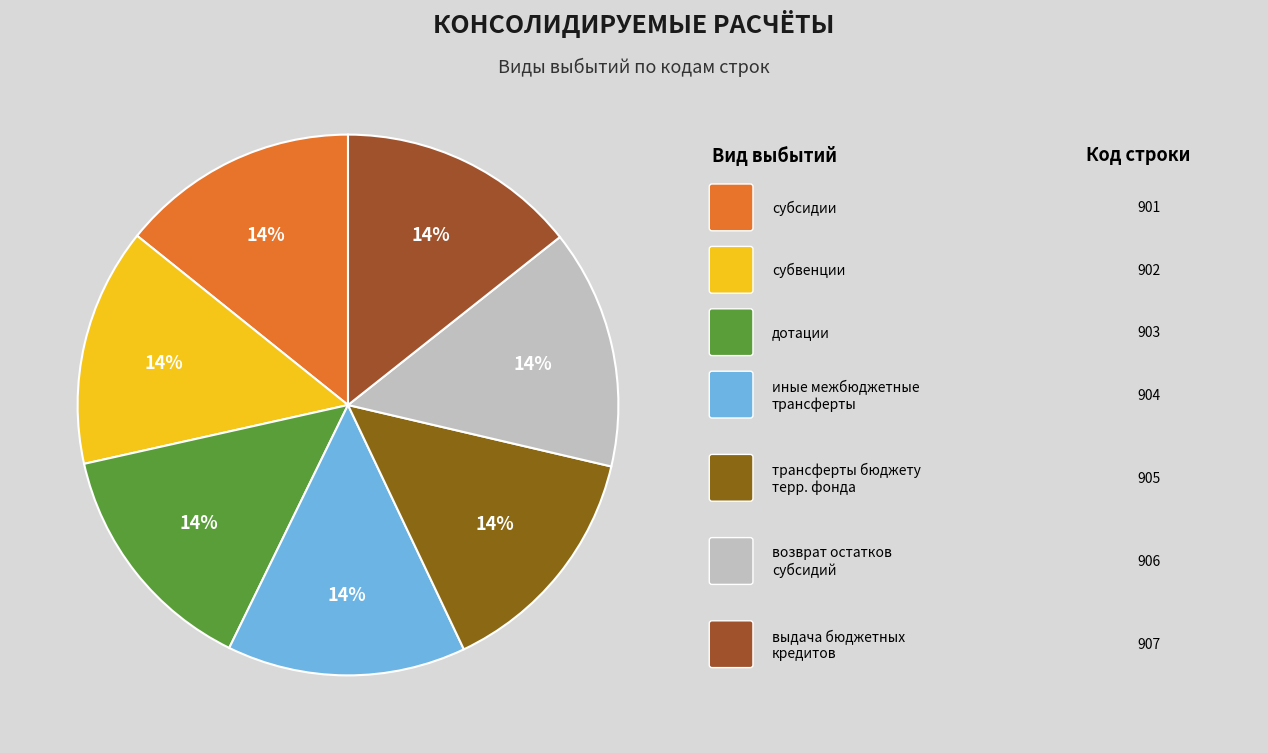

Which category has the biggest portion of the pie?

выдача бюджетных кредитов другим бюджетам